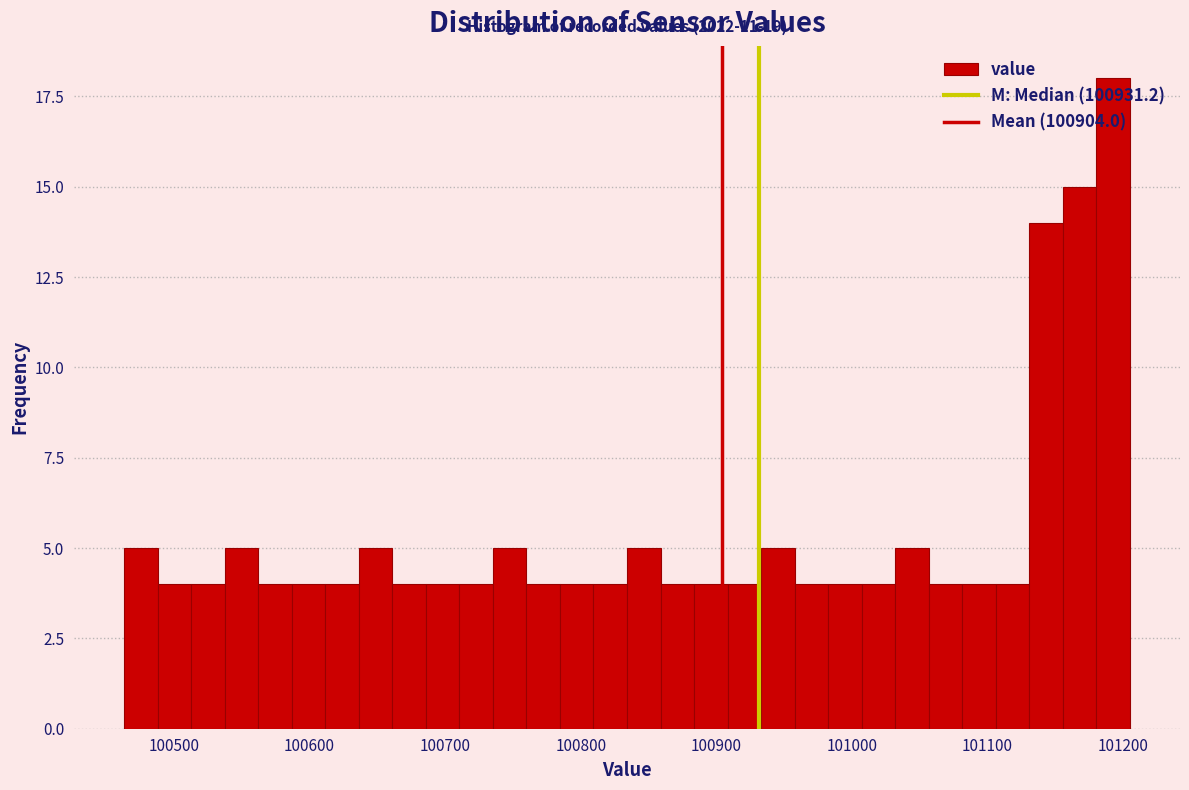

Read against the x-axis, roughly where is the centre of the tallest bar?

101190